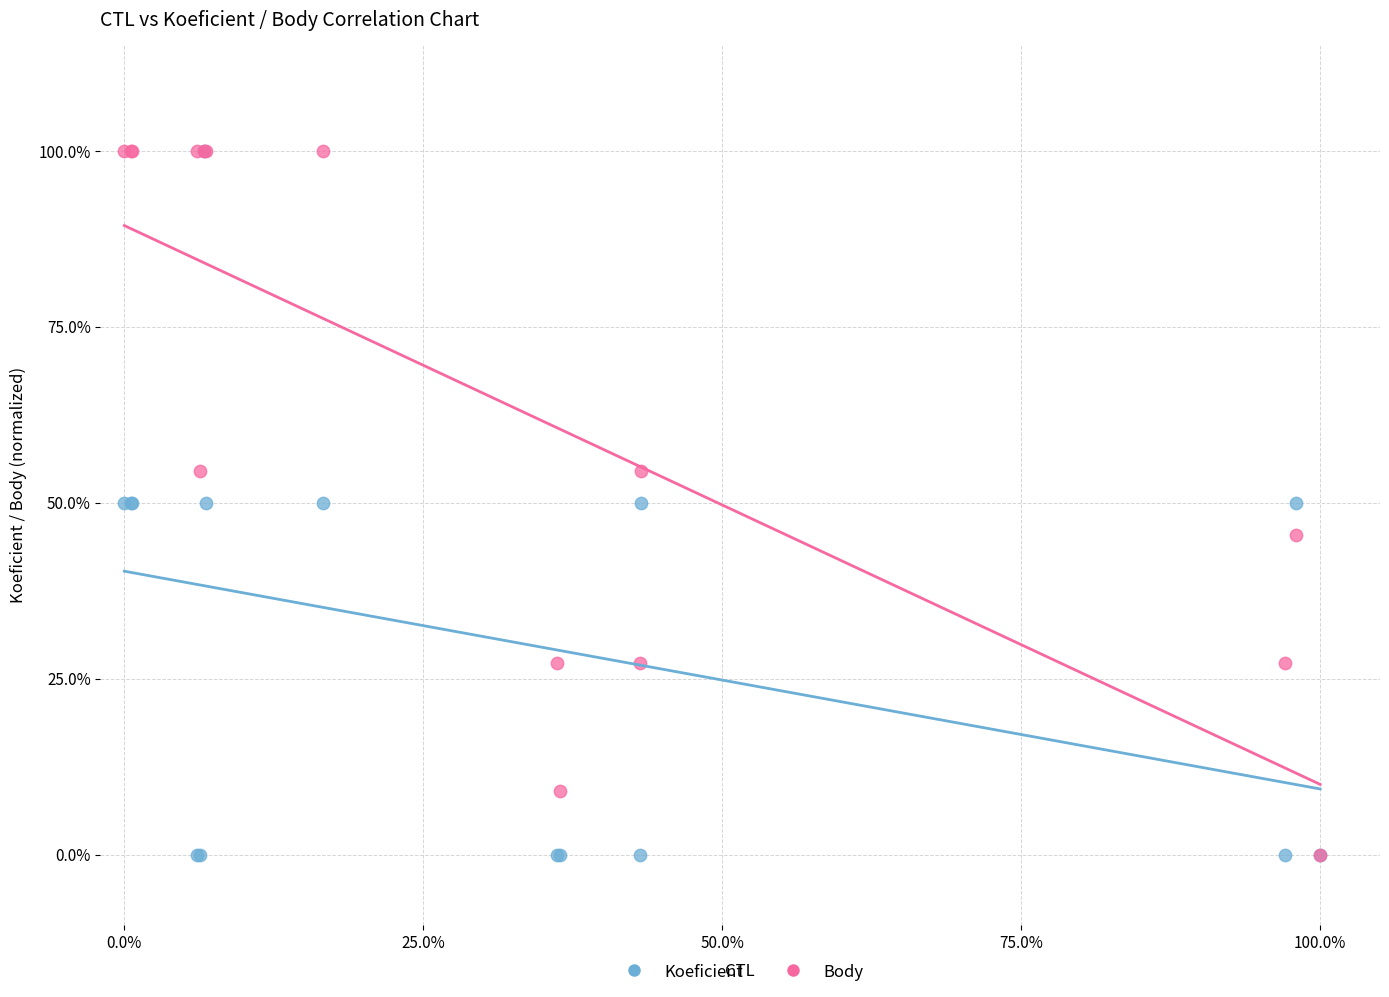

What are all the series names shown in the legend?

Koeficient, Body